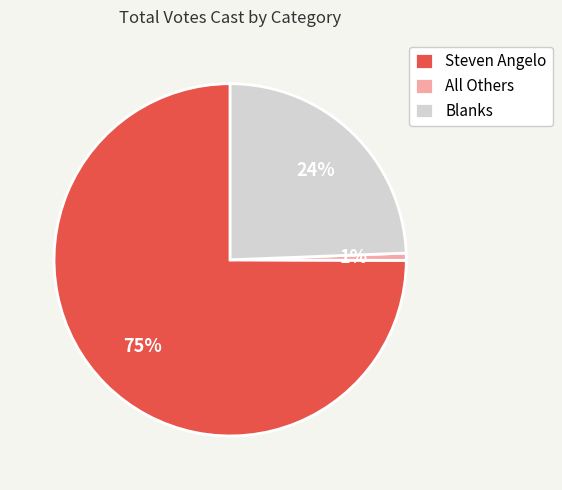

What is the largest slice in the pie chart?

Steven Angelo